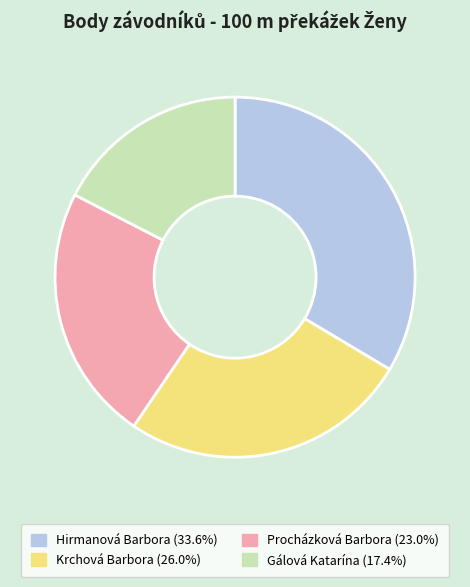

Do Hirmanová Barbora and Gálová Katarína together represent more than half of the pie?

Yes